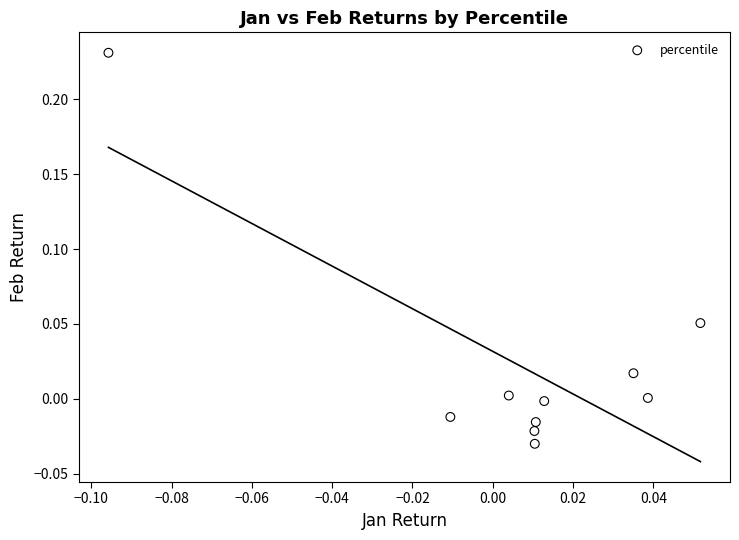

What is the range of Y values (max minus min)?

0.3